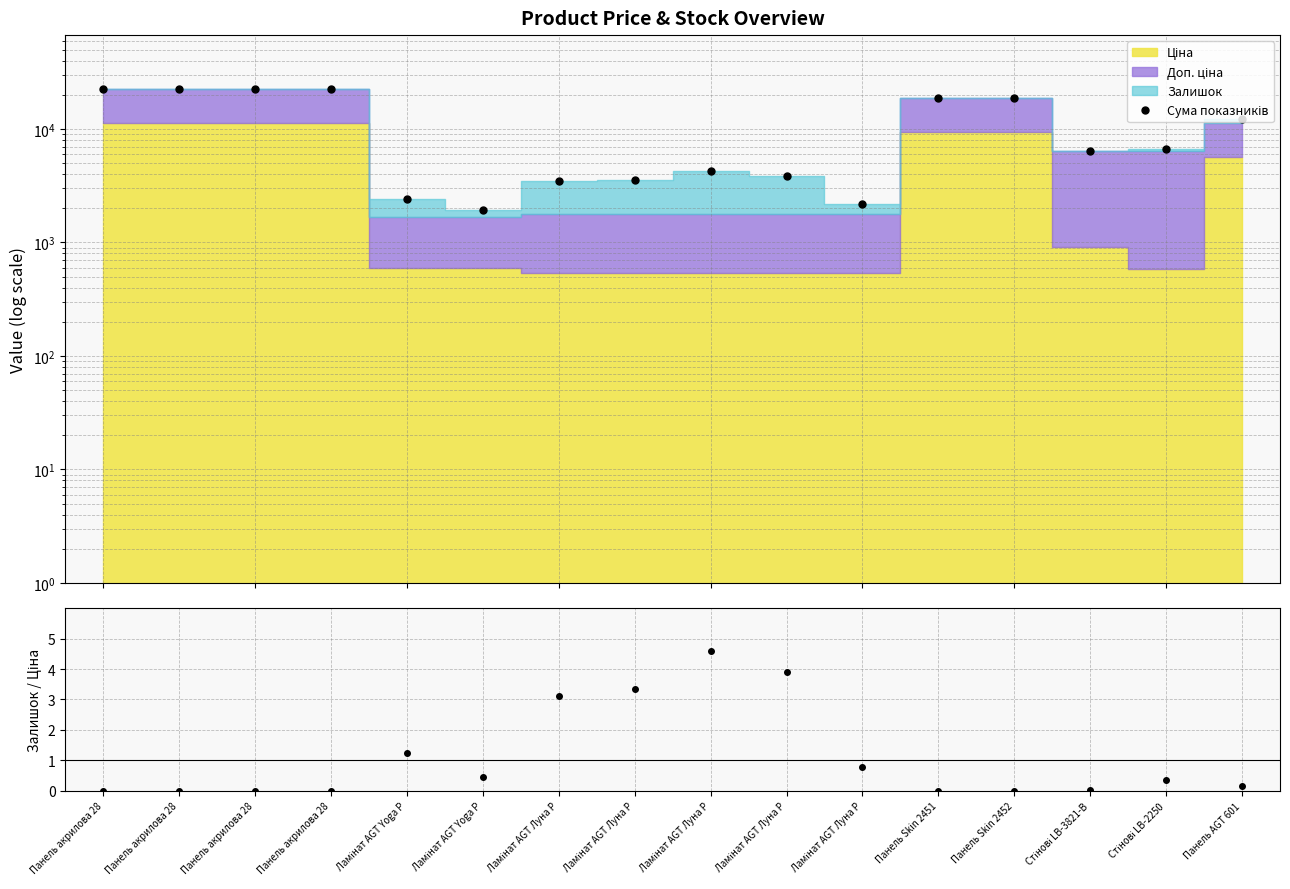

Between Панель Skin 2452 and Ламінат AGT Yoga P, which is larger?

Панель Skin 2452